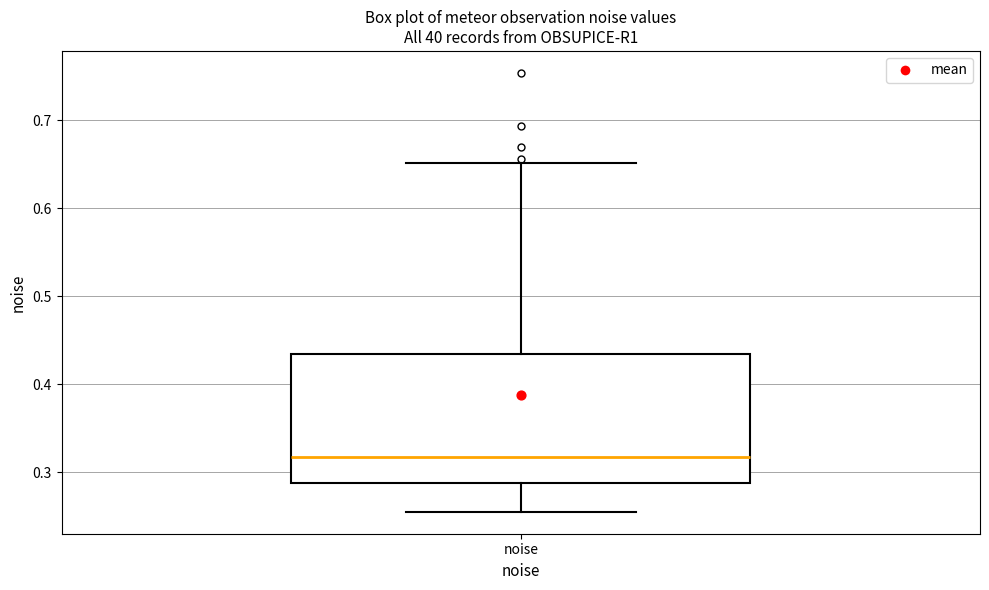

Read this box plot against the y-axis: the position of the median line, the range covered by the box, and the ends of both whiskers. The values are not printed on the chart, so give them approximately, as read against the axis.

median 0.32, box 0.29 to 0.43, whiskers 0.26 to 0.65